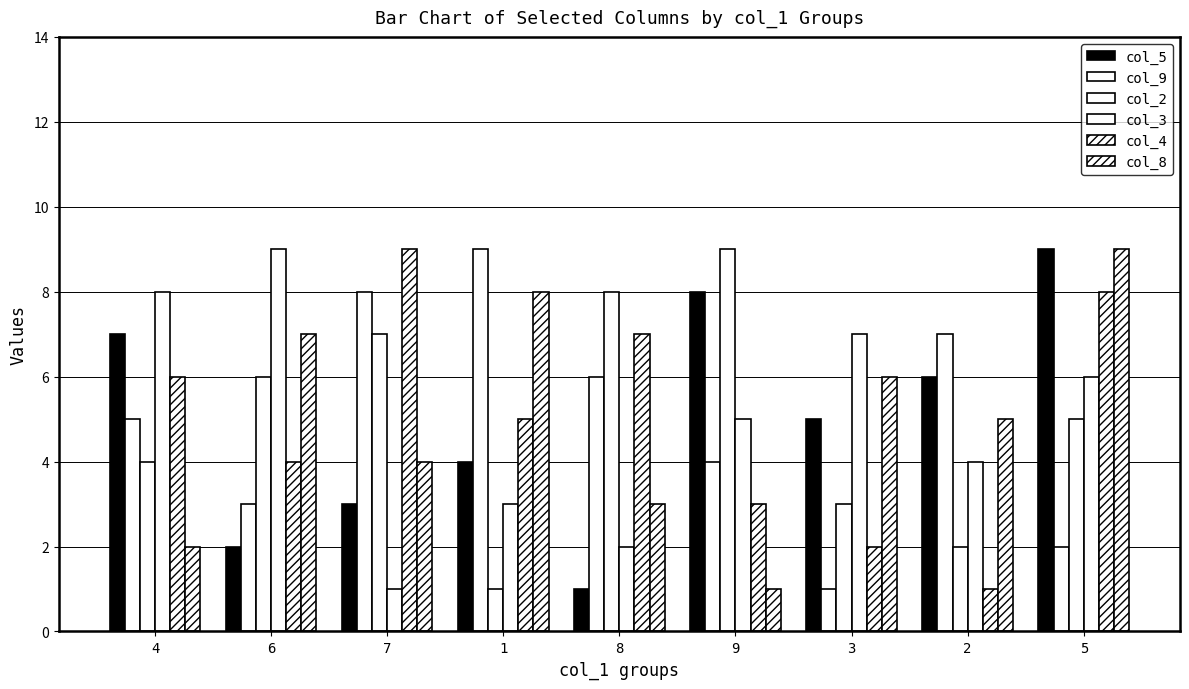

What is the label of the 5th bar from the left?

8